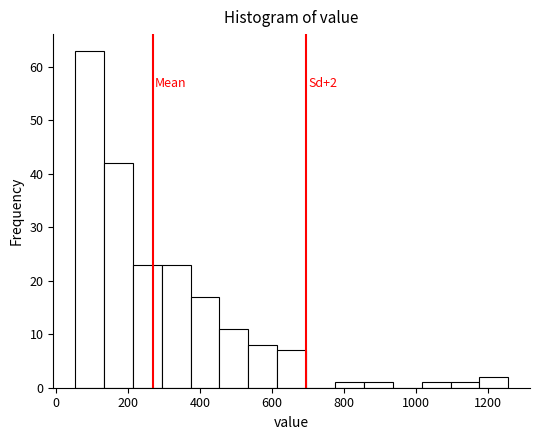

Which range on the x-axis has the tallest bar?

60 to 140